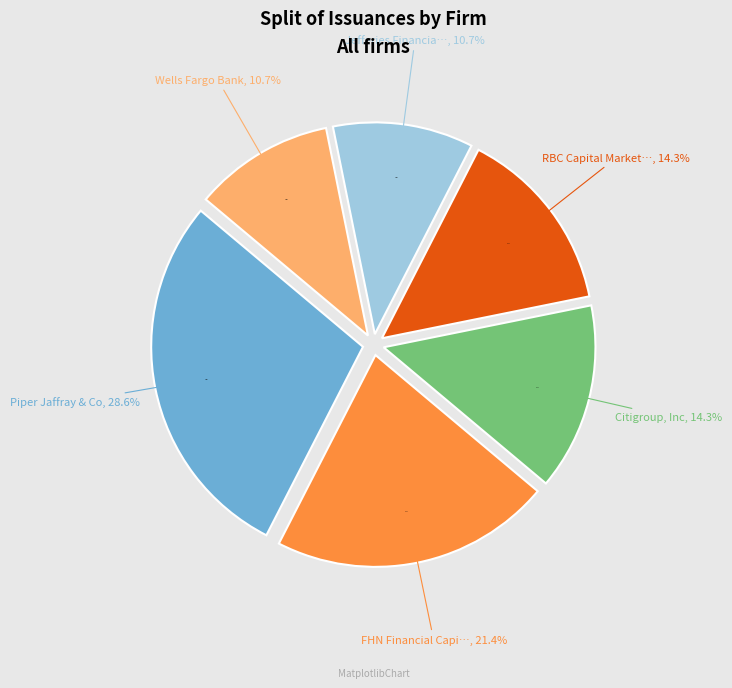

What is the ratio of the value at FHN Financial Capital Markets to the value at RBC Capital Markets, LLC?

1.5